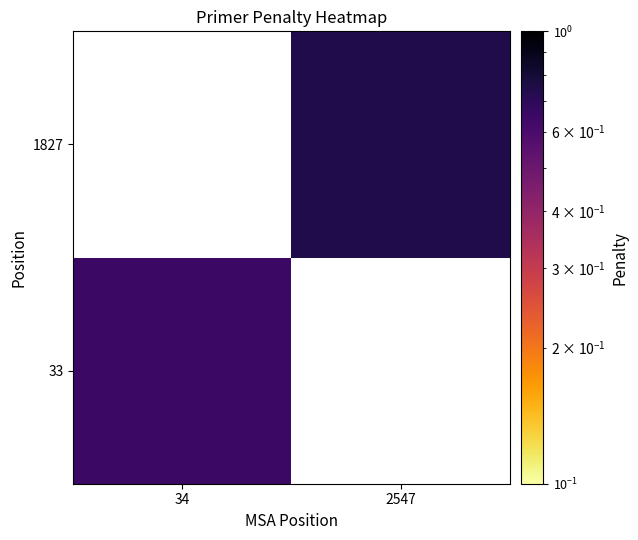

Read the 1827 value at 2547.

0.7